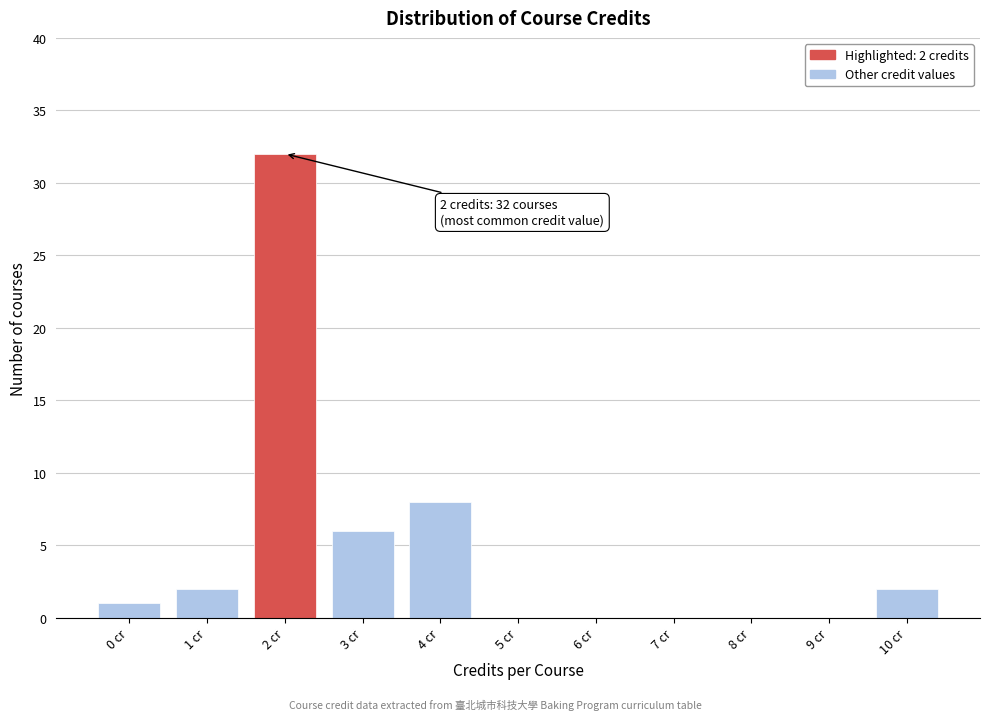

Reading left to right, extract all data points from this chart.

0 cr=1	1 cr=2	2 cr=32	3 cr=6	4 cr=8	5 cr=0	6 cr=0	7 cr=0	8 cr=0	9 cr=0	10 cr=2